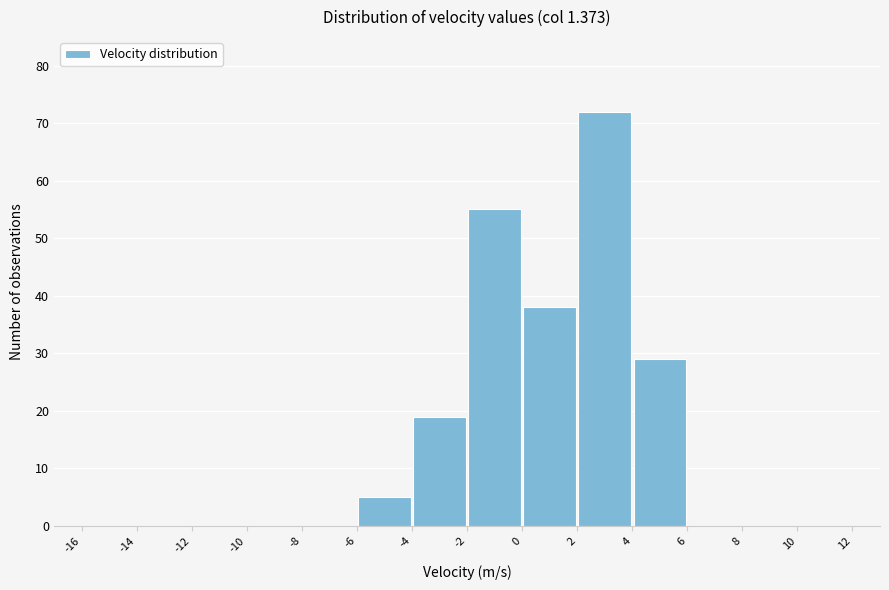

What is the height of the bar covering -6 to -4 on the x-axis? The values are not printed on the chart, so give them approximately, as read against the axis.

5